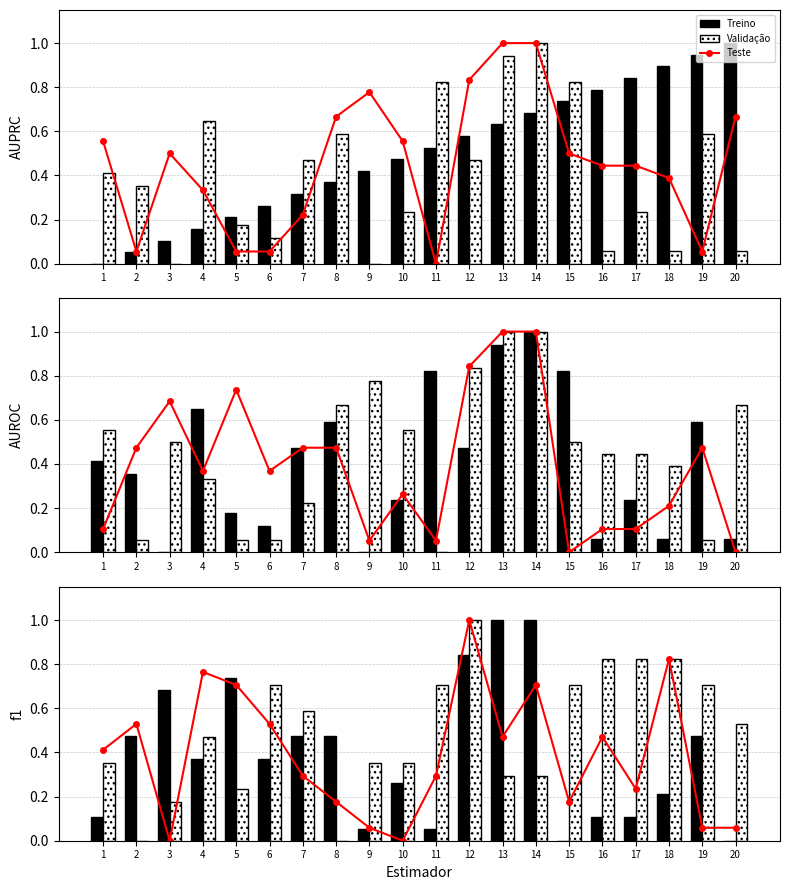

Which series changed the most between 3 and 11?

Treino